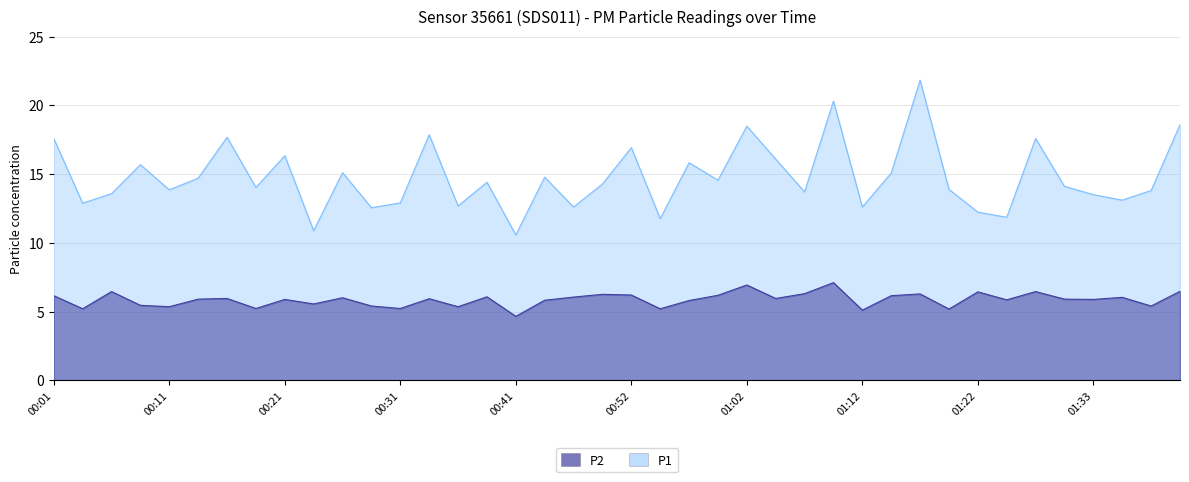

What is the difference between the second highest and minimum values in the P1 series?

9.7